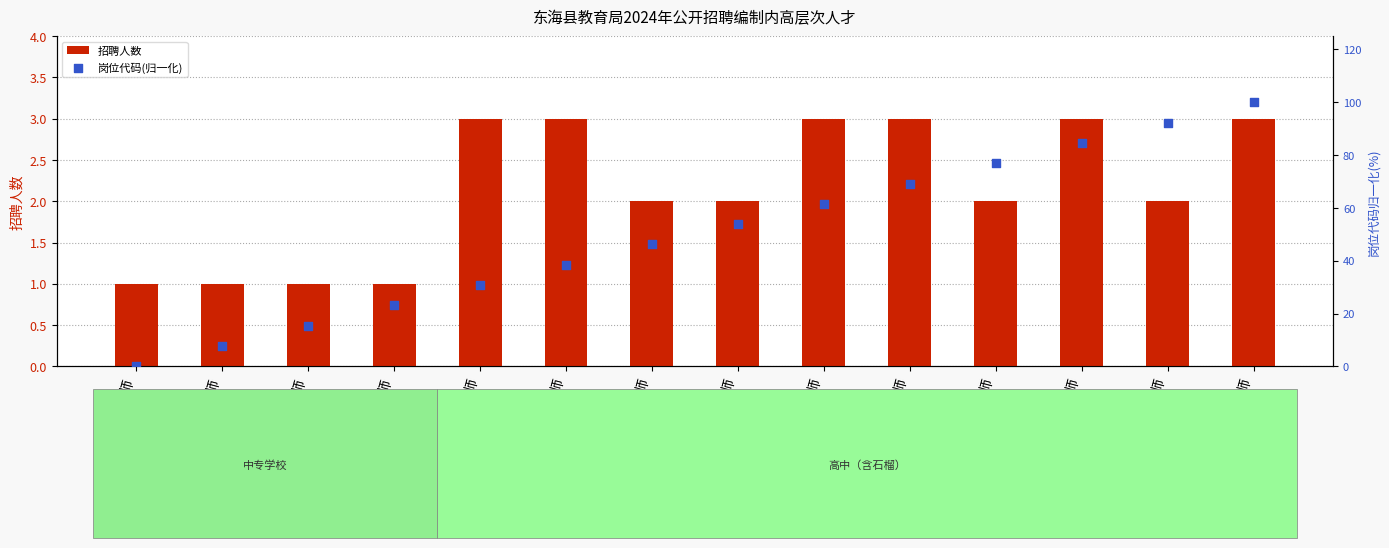

Which series contains the lowest Y value?

岗位代码(归一化)